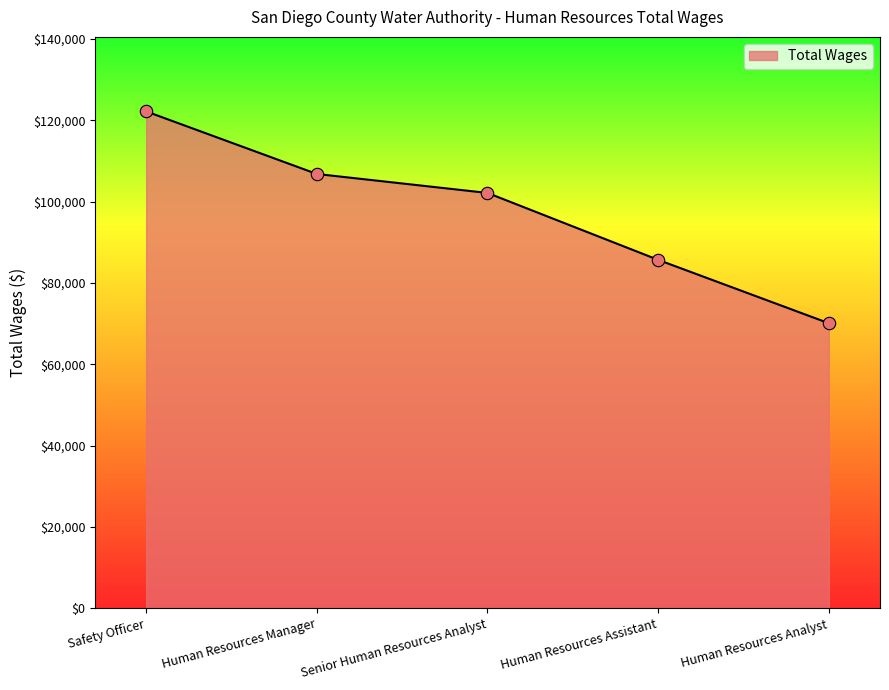

Between Senior Human Resources Analyst and Human Resources Manager, which is larger?

Human Resources Manager